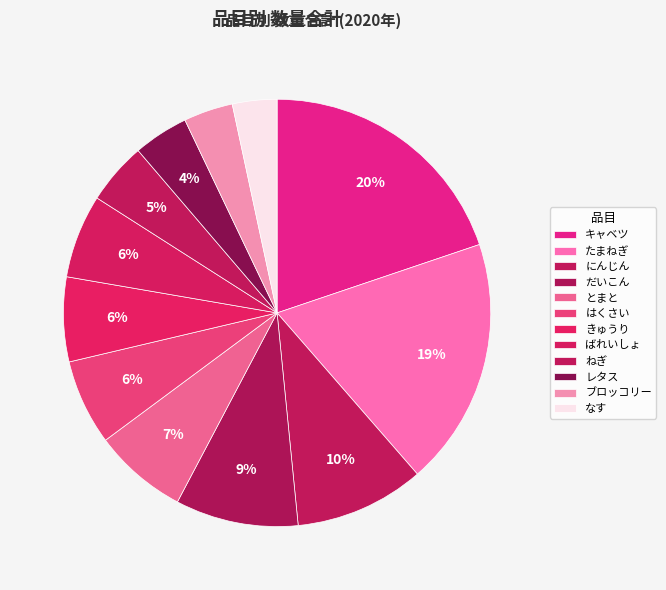

Which slice is the largest?

キャベツ